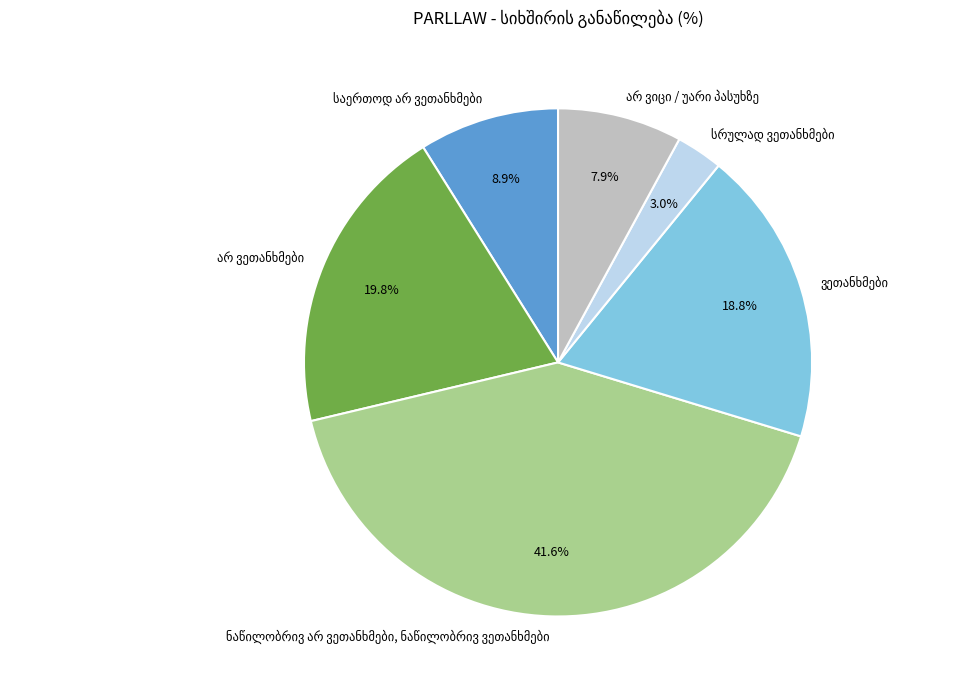

Is there a majority slice in this chart?

No